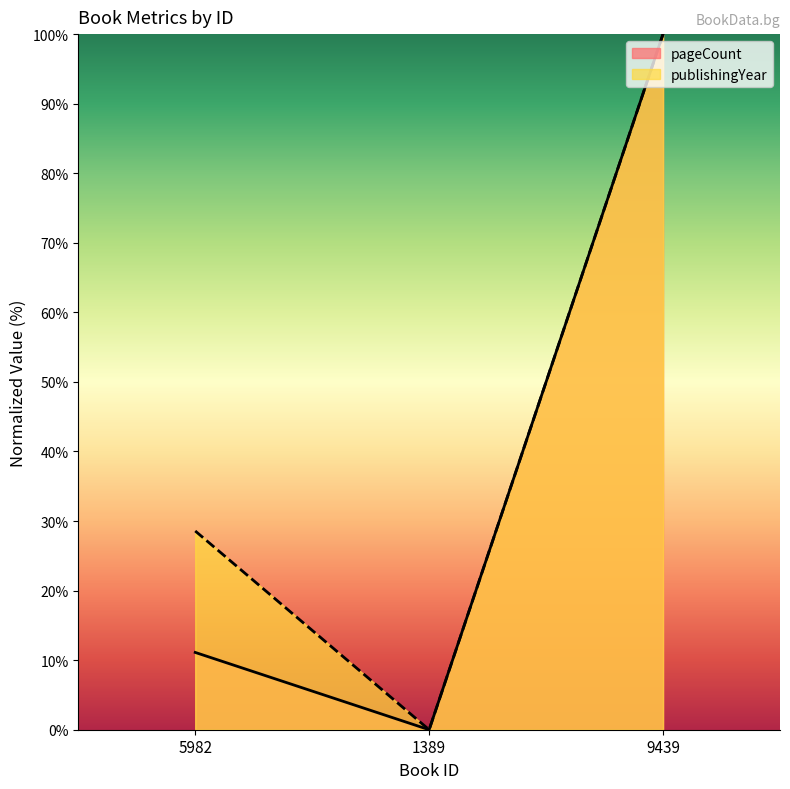

Which category has the highest value across all series?

9439